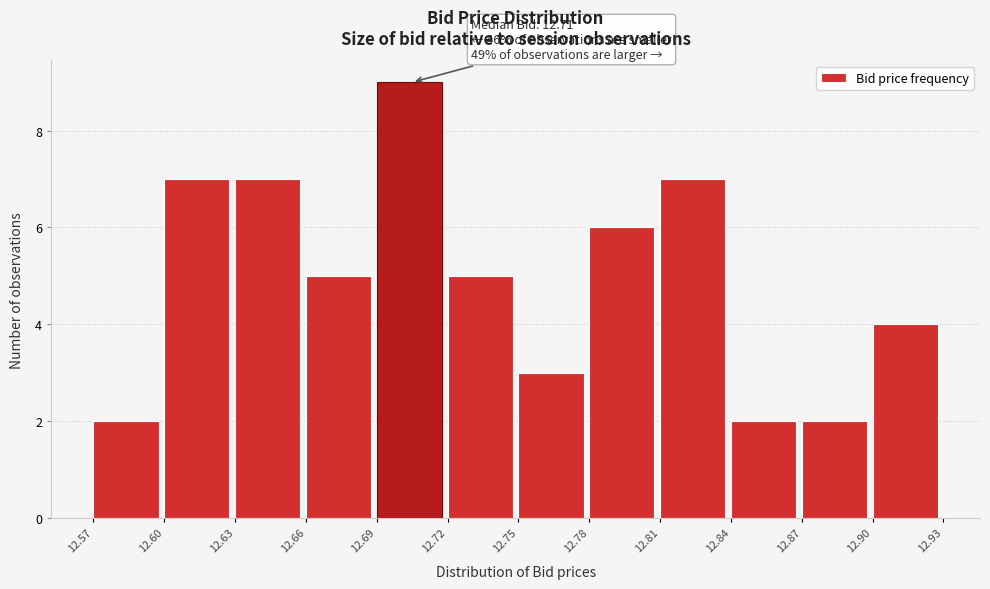

Which range on the x-axis has the tallest bar?

12.69 to 12.72